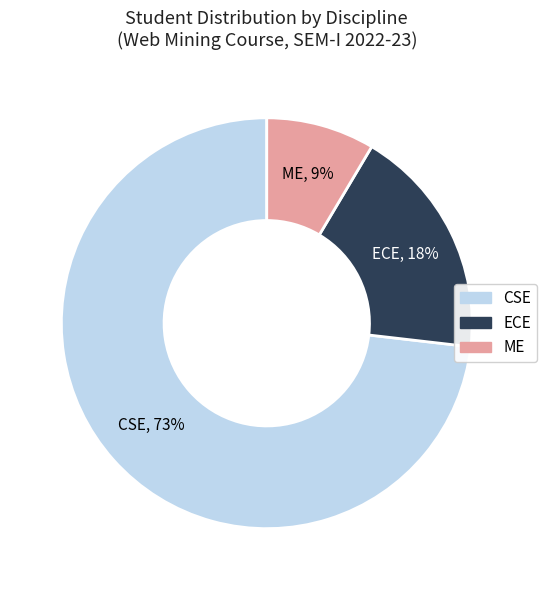

Is there any slice that represents more than half of the pie?

Yes